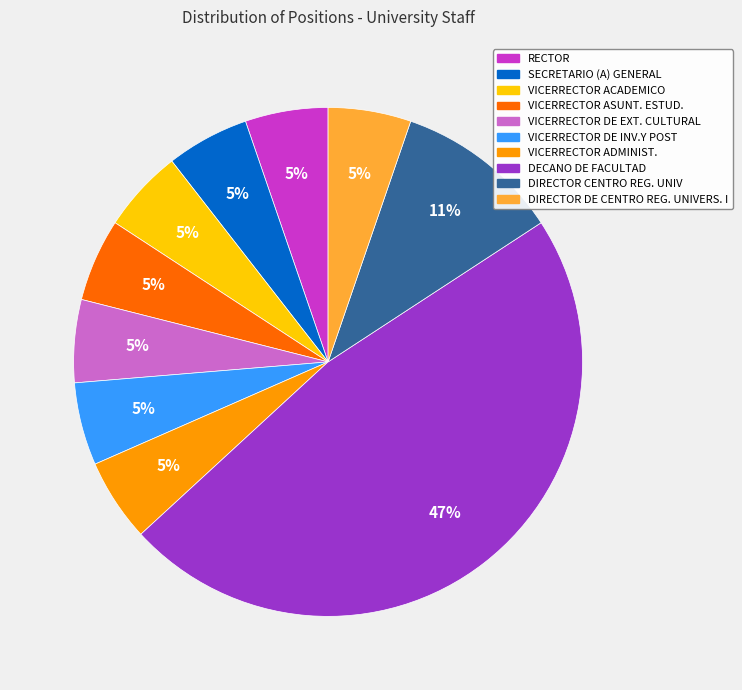

How many segments does this pie chart have?

10